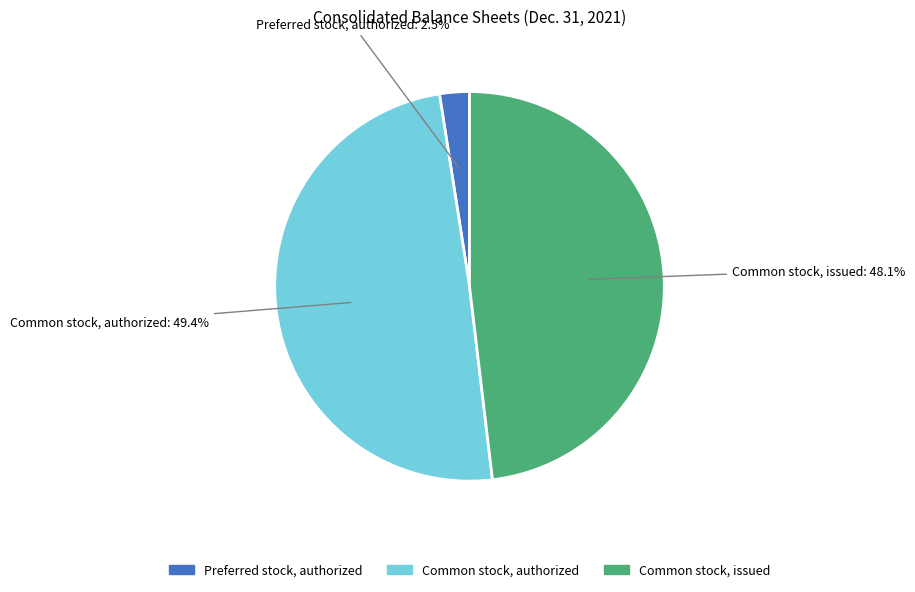

Does Common stock, authorized represent more than half of the total?

No